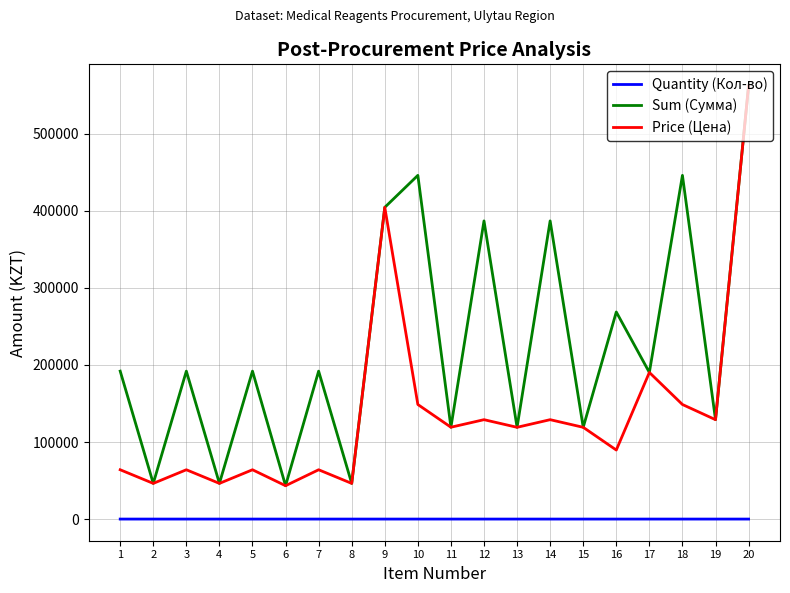

Where is the first local maximum for Price (Цена)?

3